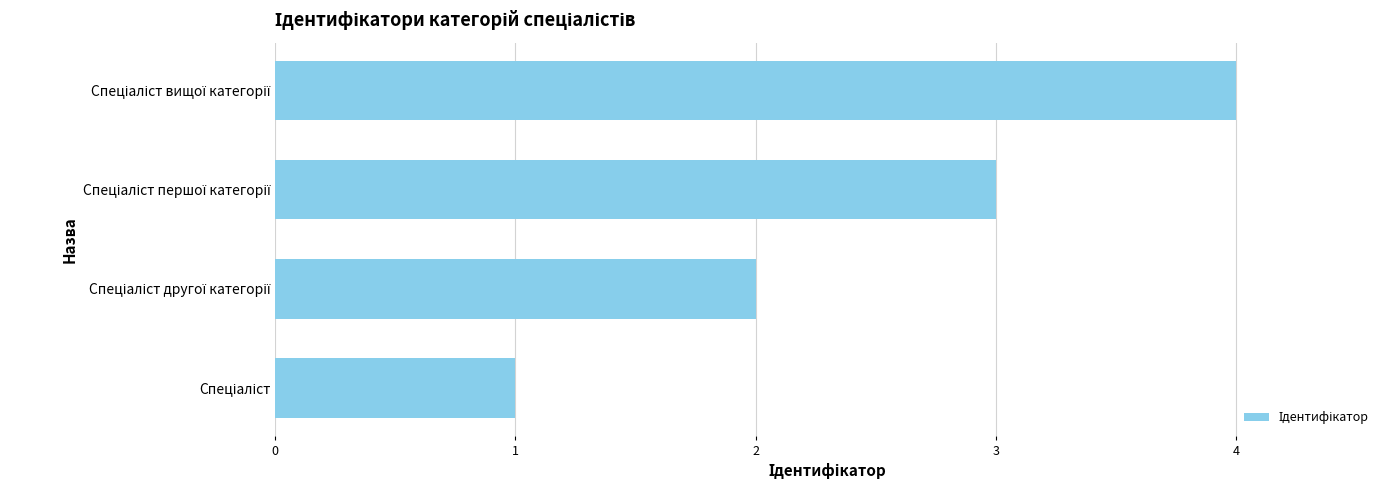

What is the sum of all values?

10